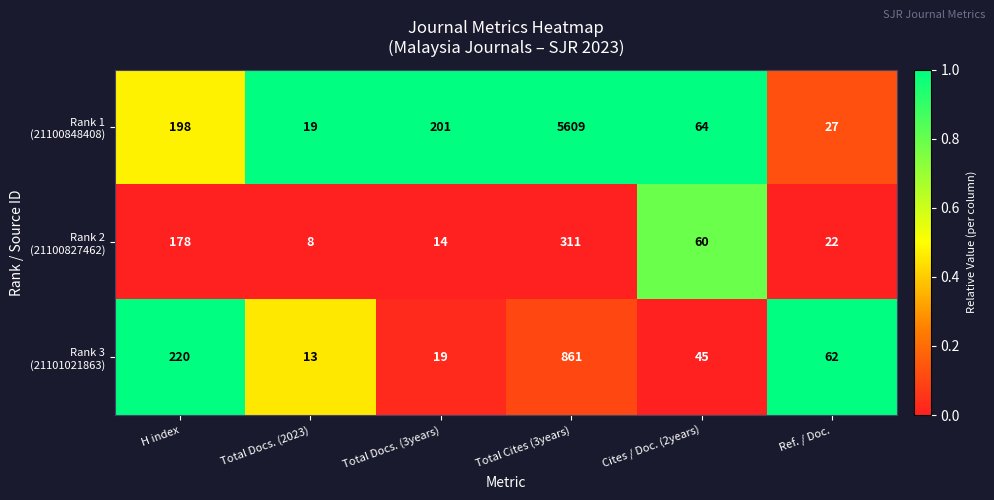

What is the total value across all series at Total Docs. (3years)?

234